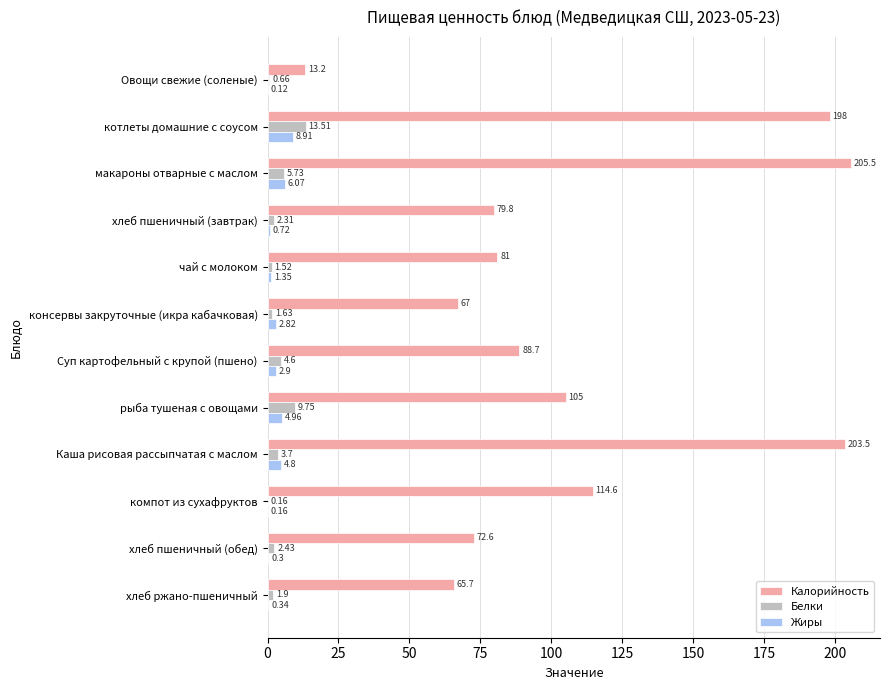

How many distinct data groups are displayed?

3